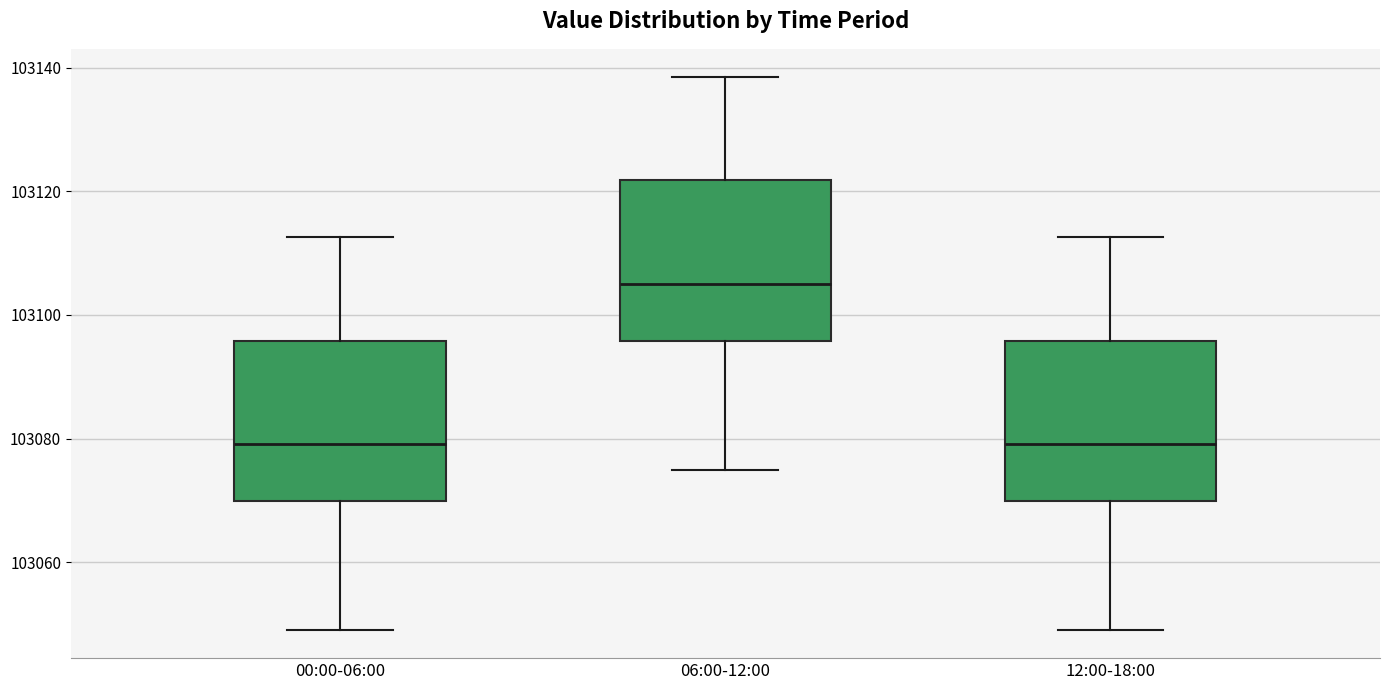

Which box has the highest median line?

06:00-12:00